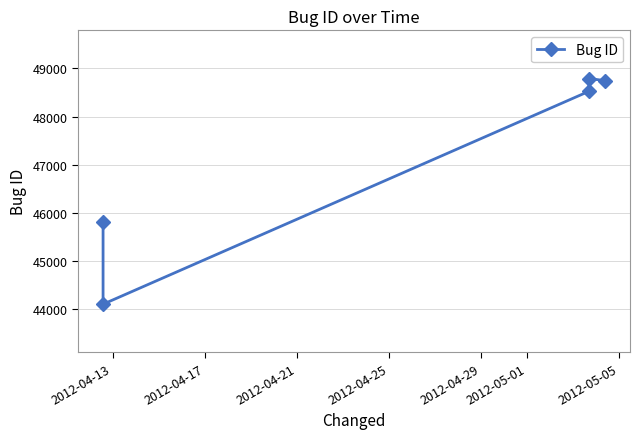

What is the maximum value shown in the chart?

48791